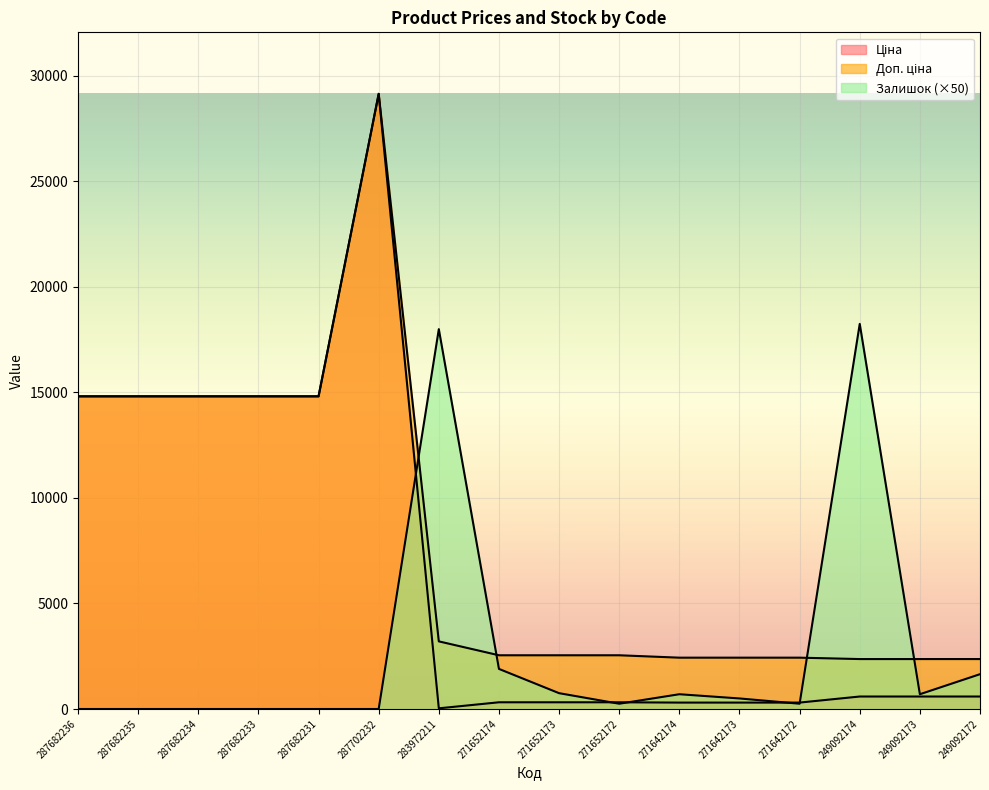

Where does the Залишок series first go above 500?

283972211